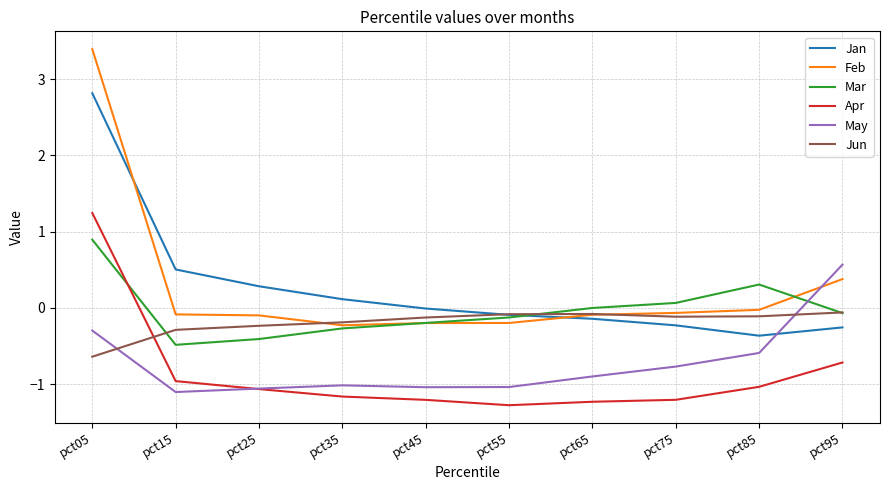

Count the number of data series in this chart.

6